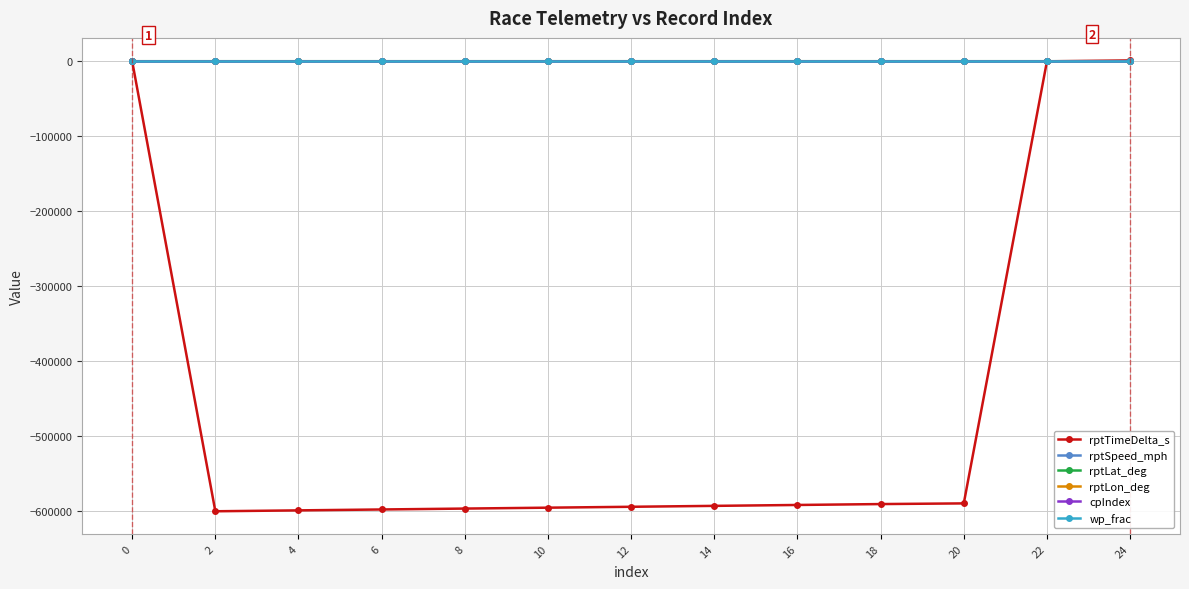

Which series has the largest range (max minus min)?

rptTimeDelta_s